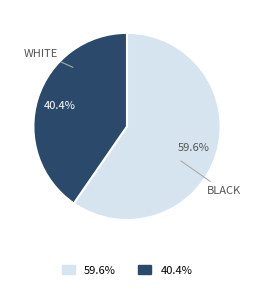

Is there any slice that represents more than half of the pie?

Yes